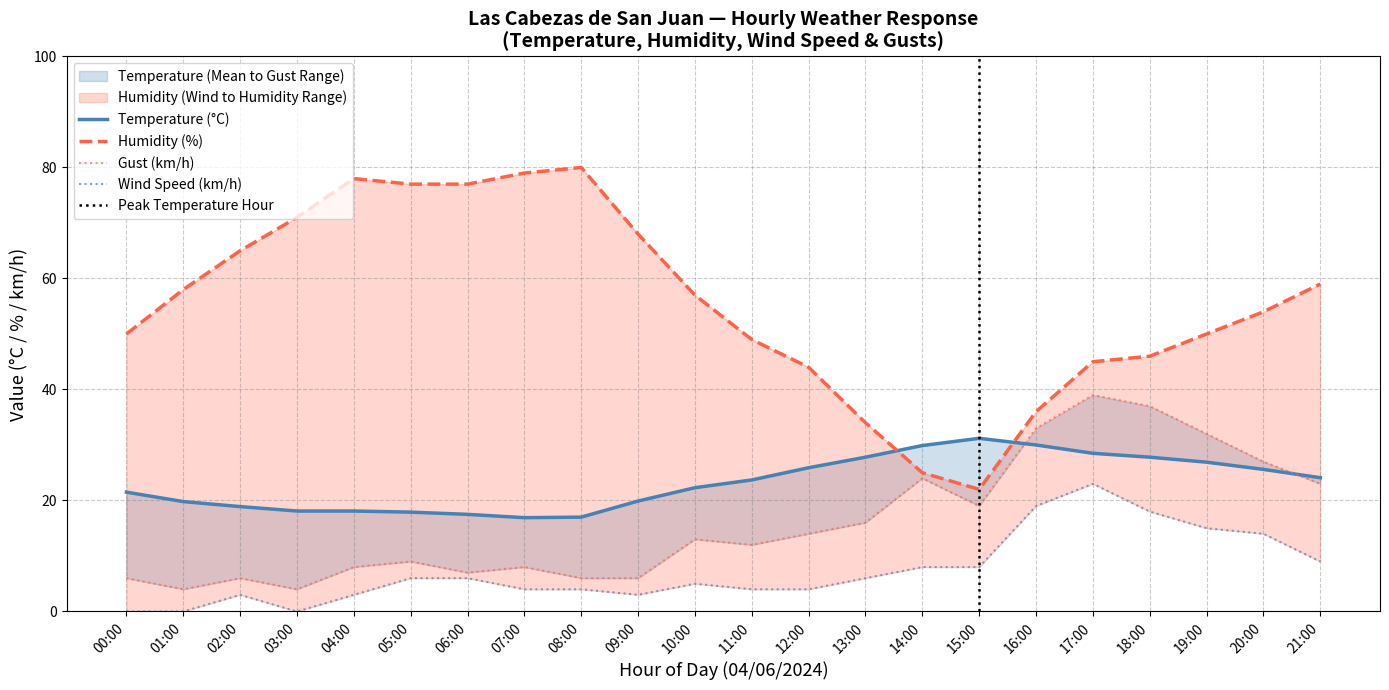

Where is the first local maximum for Gust (km/h)?

02:00